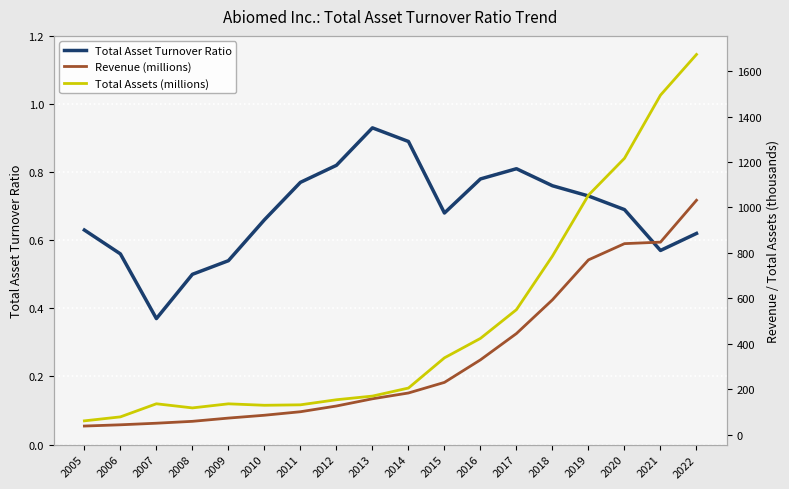

What is the sum of all Total Assets (millions) values?

8857.9